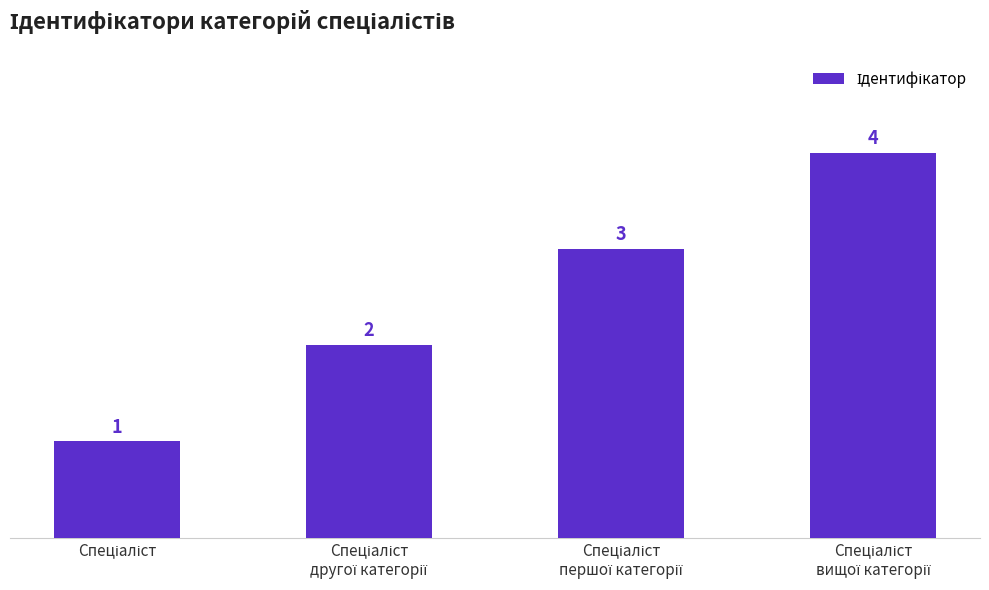

Count the values in the range 2 to 4.

3